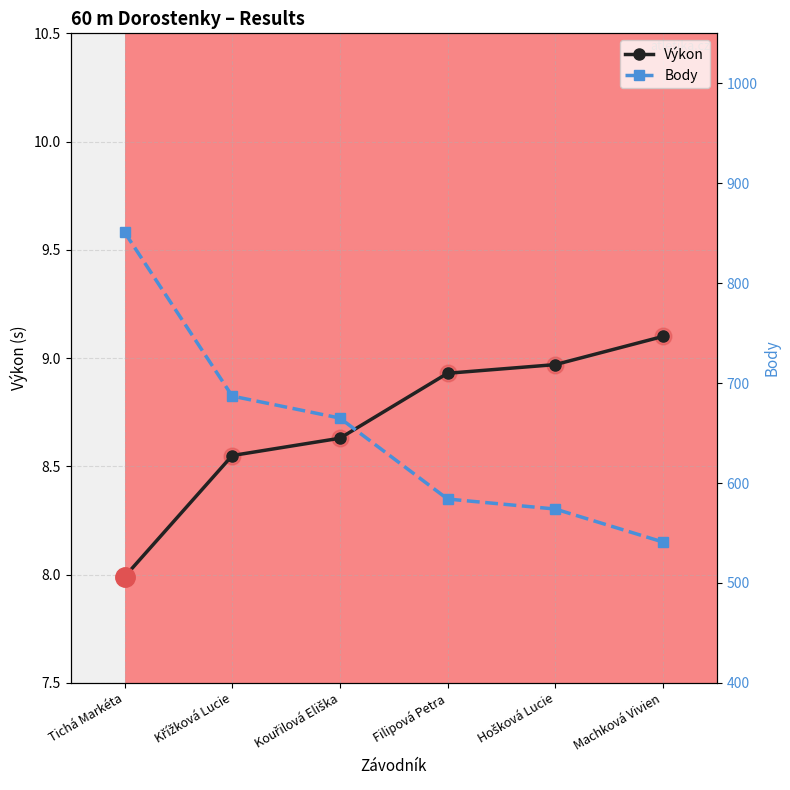

At how many categories does at least one series exceed 316?

6